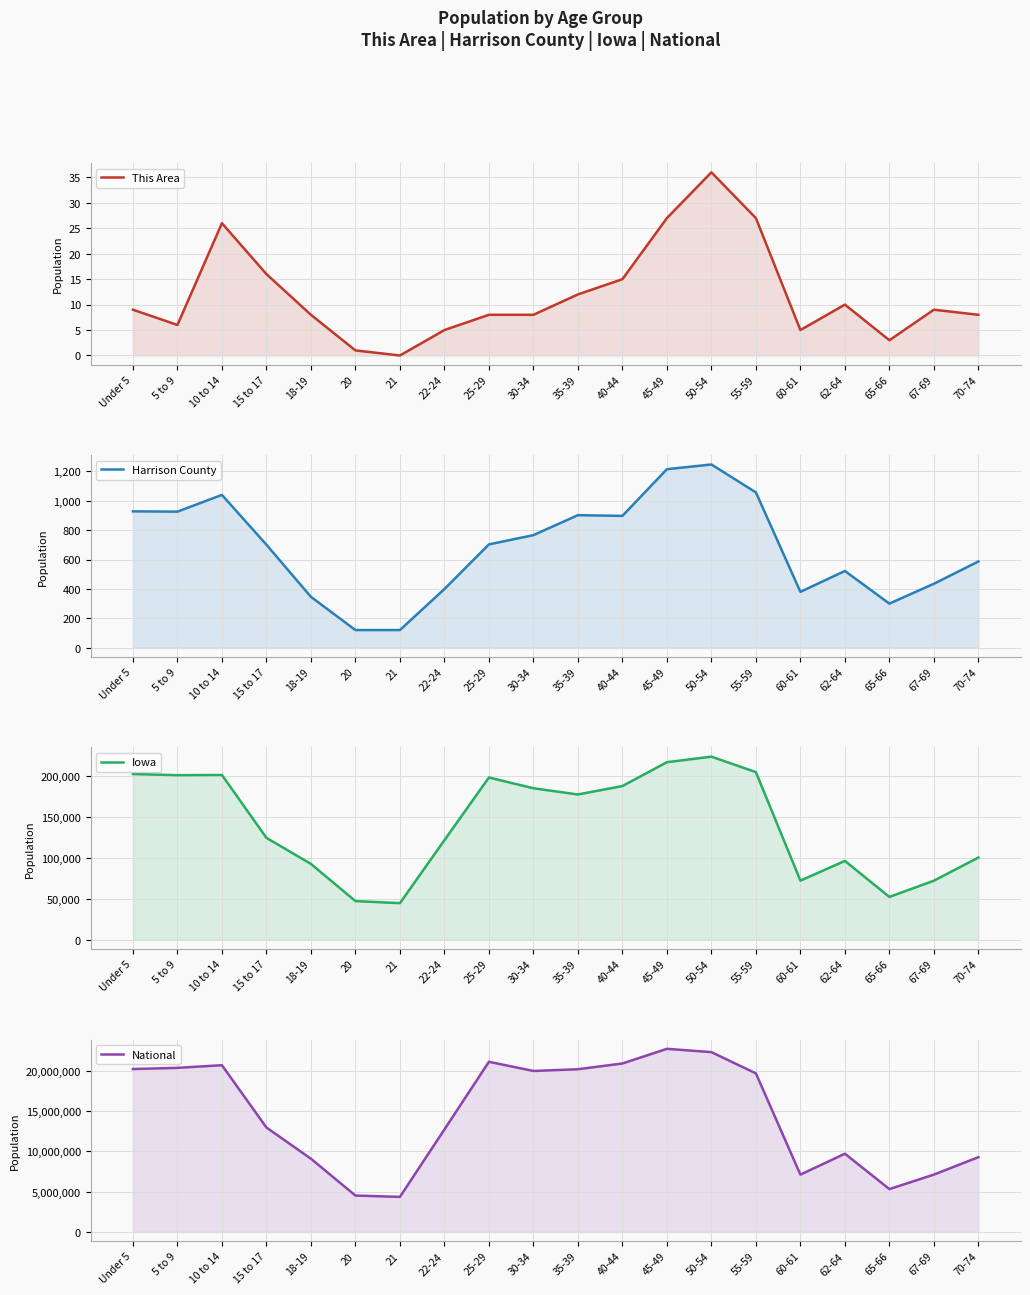

What are all the series names shown in the legend?

This Area, Harrison County, Iowa, National